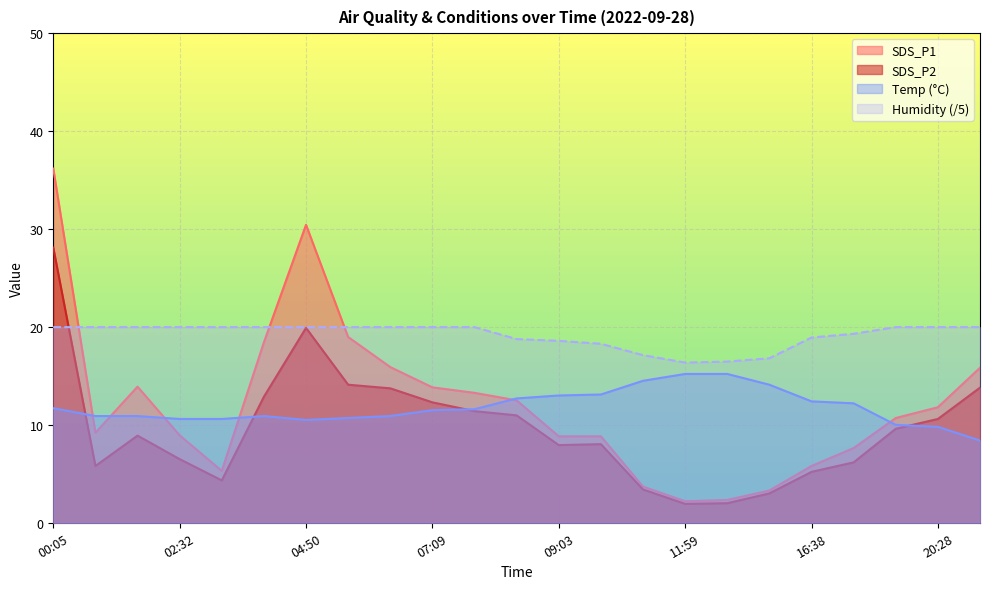

What is the approximate value of SDS_P1 at 07:09?

13.8